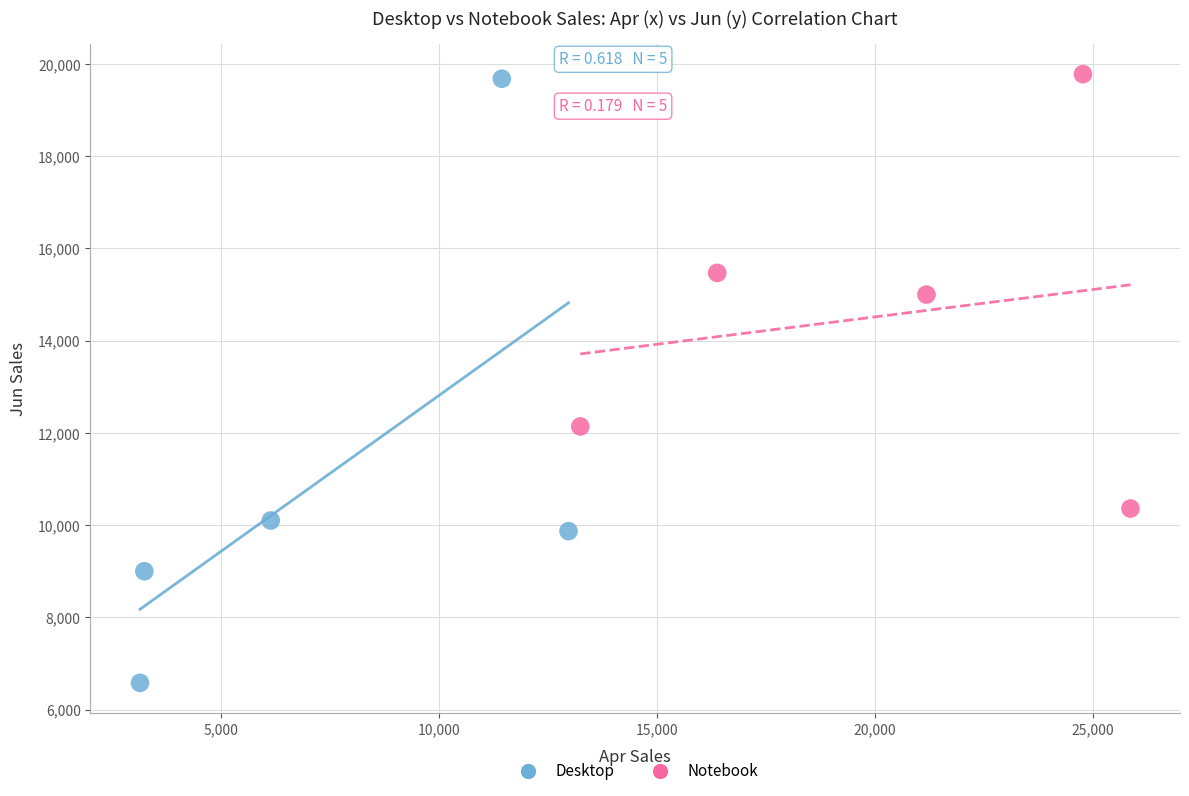

Which series has the widest spread of Y values?

Desktop